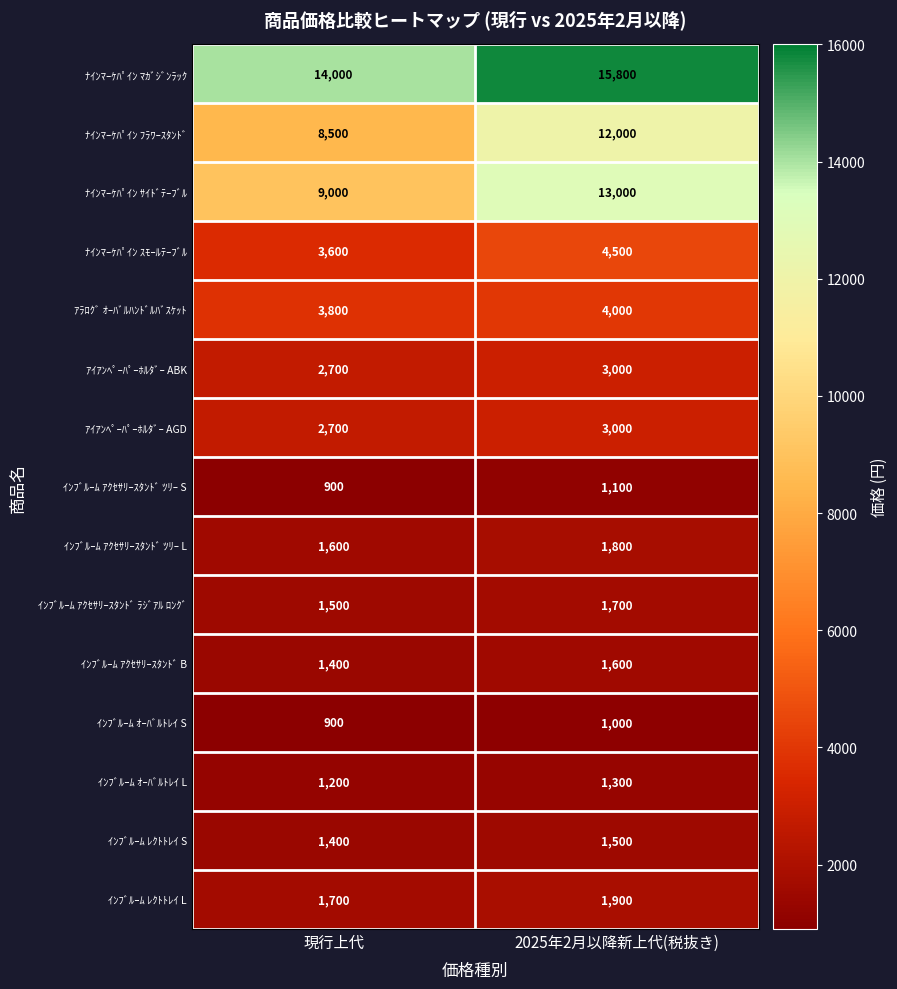

How many data points in ｱｲｱﾝﾍﾟｰﾊﾟｰﾎﾙﾀﾞｰ ABK are less than 3000?

1